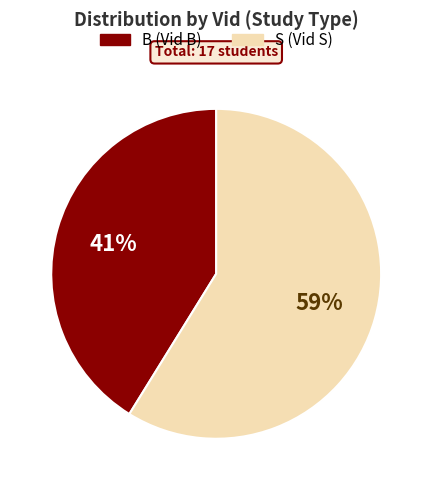

To the nearest percent, what is the difference between the largest and smallest slice percentages?

18%